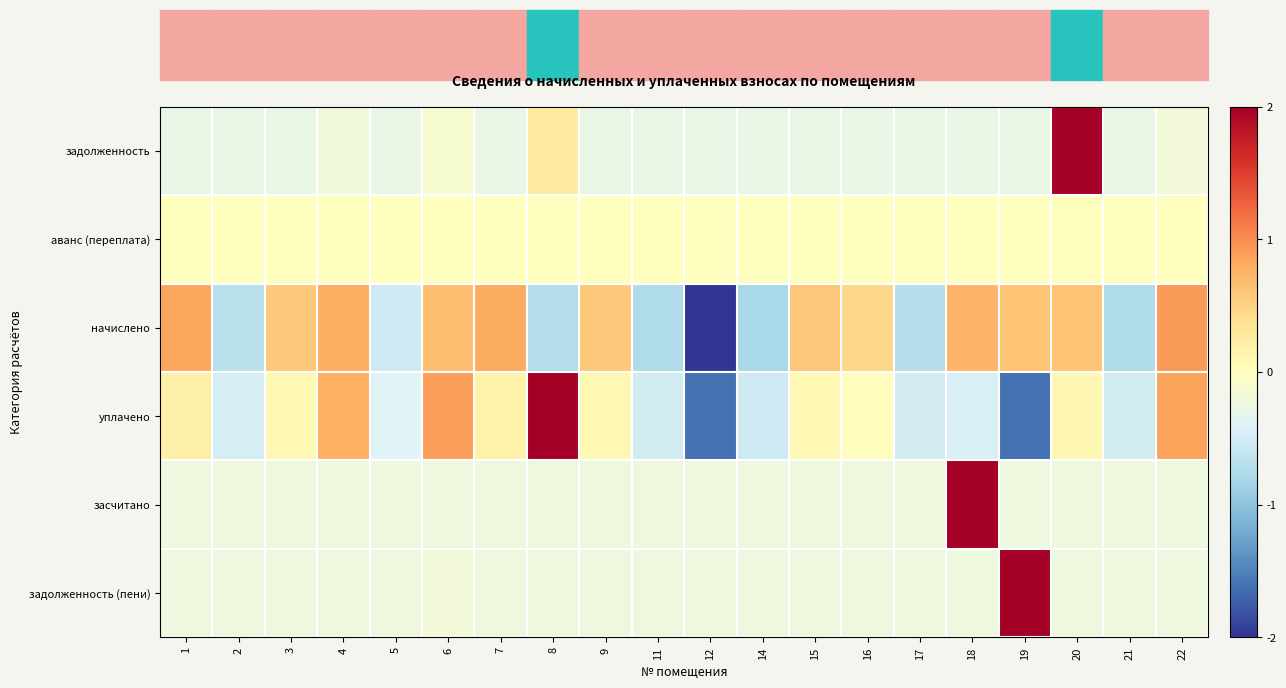

What is the total value across all series at 4?

0.9